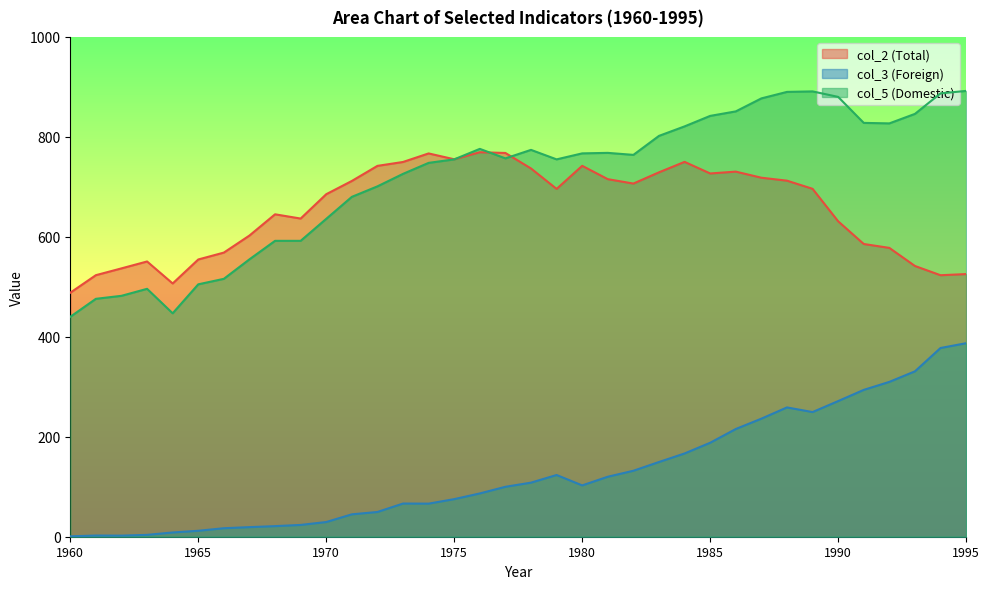

At which category does col_3 reach its first local peak?

1961